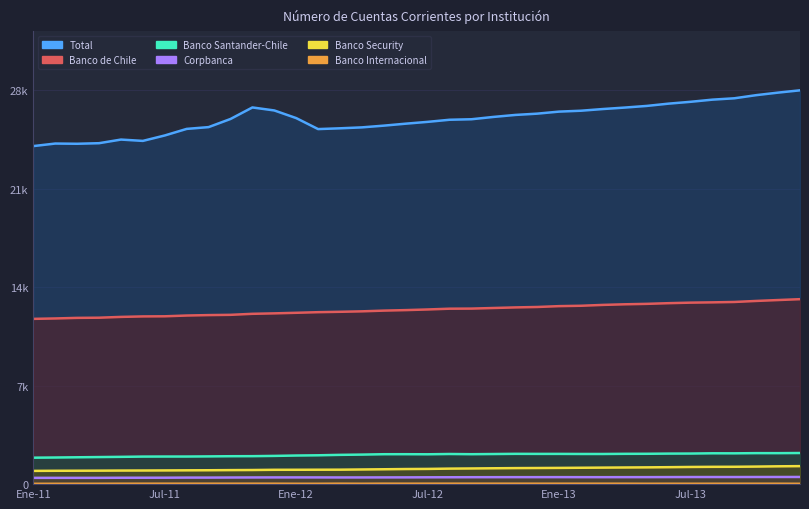

Reading right to left, what are all the values shown in this chart?

Banco de Chile: Dic-13=13581	Nov-13=13517	Oct-13=13451	Sep-13=13375	Ago-13=13347	Jul-13=13326	Jun-13=13287	May-13=13237	Abr-13=13205	Mar-13=13160	Feb-13=13097	Ene-13=13070	Dic-12=13007	Nov-12=12976	Oct-12=12933	Sep-12=12889	Ago-12=12882	Jul-12=12825	Jun-12=12778	May-12=12741	Abr-12=12688	Mar-12=12654	Feb-12=12626	Ene-12=12581	Dic-11=12539	Nov-11=12506	Oct-11=12431	Sep-11=12412	Ago-11=12380	Jul-11=12324	Jun-11=12315	May-11=12279	Abr-11=12221	Mar-11=12208	Feb-11=12165	Ene-11=12135
Total: Dic-13=28916	Nov-13=28748	Oct-13=28561	Sep-13=28331	Ago-13=28231	Jul-13=28073	Jun-13=27938	May-13=27770	Abr-13=27650	Mar-13=27542	Feb-13=27418	Ene-13=27353	Dic-12=27203	Nov-12=27108	Oct-12=26962	Sep-12=26792	Ago-12=26755	Jul-12=26600	Jun-12=26467	May-12=26323	Abr-12=26196	Mar-12=26127	Feb-12=26070	Ene-12=26877	Dic-11=27438	Nov-11=27659	Oct-11=26812	Sep-11=26215	Ago-11=26084	Jul-11=25602	Jun-11=25203	May-11=25300	Abr-11=25034	Mar-11=24992	Feb-11=25008	Ene-11=24822
Banco Santander-Chile: Dic-13=2285	Nov-13=2275	Oct-13=2276	Sep-13=2262	Ago-13=2265	Jul-13=2246	Jun-13=2242	May-13=2229	Abr-13=2226	Mar-13=2214	Feb-13=2215	Ene-13=2221	Dic-12=2221	Nov-12=2225	Oct-12=2211	Sep-12=2198	Ago-12=2213	Jul-12=2192	Jun-12=2198	May-12=2197	Abr-12=2169	Mar-12=2150	Feb-12=2118	Ene-12=2101	Dic-11=2073	Nov-11=2054	Oct-11=2050	Sep-11=2037	Ago-11=2027	Jul-11=2027	Jun-11=2023	May-11=2004	Abr-11=1988	Mar-11=1972	Feb-11=1955	Ene-11=1942
Corpbanca: Dic-13=527	Nov-13=525	Oct-13=524	Sep-13=521	Ago-13=522	Jul-13=521	Jun-13=518	May-13=514	Abr-13=513	Mar-13=511	Feb-13=512	Ene-13=514	Dic-12=513	Nov-12=513	Oct-12=511	Sep-12=509	Ago-12=505	Jul-12=502	Jun-12=497	May-12=495	Abr-12=492	Mar-12=491	Feb-12=494	Ene-12=495	Dic-11=494	Nov-11=491	Oct-11=487	Sep-11=481	Ago-11=481	Jul-11=473	Jun-11=471	May-11=470	Abr-11=463	Mar-11=462	Feb-11=462	Ene-11=461
Banco Internacional: Dic-13=25	Nov-13=30	Oct-13=30	Sep-13=30	Ago-13=29	Jul-13=28	Jun-13=29	May-13=27	Abr-13=32	Mar-13=32	Feb-13=32	Ene-13=32	Dic-12=32	Nov-12=33	Oct-12=33	Sep-12=33	Ago-12=34	Jul-12=33	Jun-12=32	May-12=34	Abr-12=28	Mar-12=33	Feb-12=27	Ene-12=27	Dic-11=32	Nov-11=33	Oct-11=32	Sep-11=33	Ago-11=33	Jul-11=33	Jun-11=32	May-11=31	Abr-11=27	Mar-11=27	Feb-11=25	Ene-11=24
Banco Security: Dic-13=1322	Nov-13=1309	Oct-13=1289	Sep-13=1275	Ago-13=1271	Jul-13=1261	Jun-13=1245	May-13=1232	Abr-13=1223	Mar-13=1213	Feb-13=1203	Ene-13=1192	Dic-12=1184	Nov-12=1177	Oct-12=1165	Sep-12=1151	Ago-12=1139	Jul-12=1118	Jun-12=1109	May-12=1092	Abr-12=1077	Mar-12=1062	Feb-12=1059	Ene-12=1055	Dic-11=1053	Nov-11=1037	Oct-11=1030	Sep-11=1020	Ago-11=1014	Jul-11=1007	Jun-11=1001	May-11=997	Abr-11=990	Mar-11=985	Feb-11=981	Ene-11=973